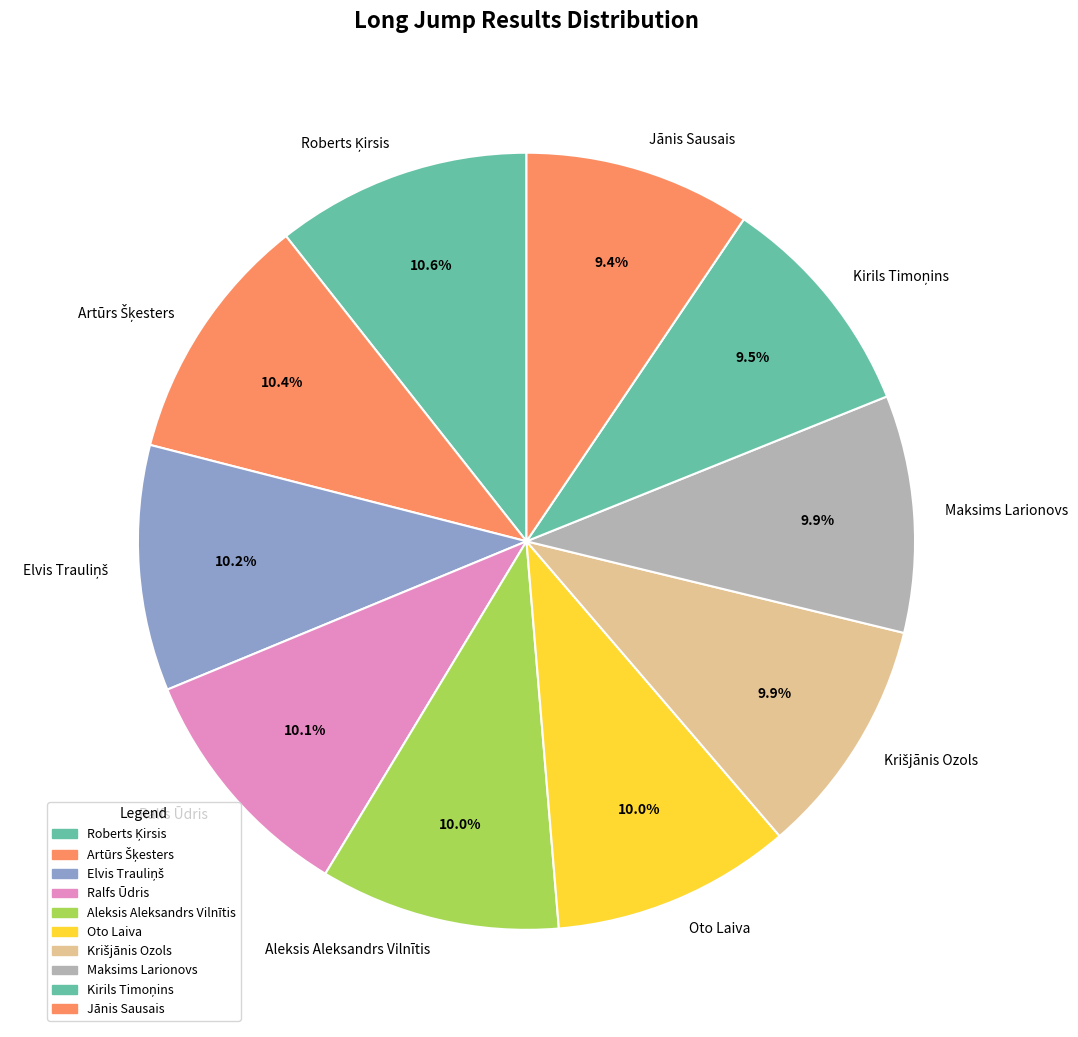

Does any single category account for the majority?

No